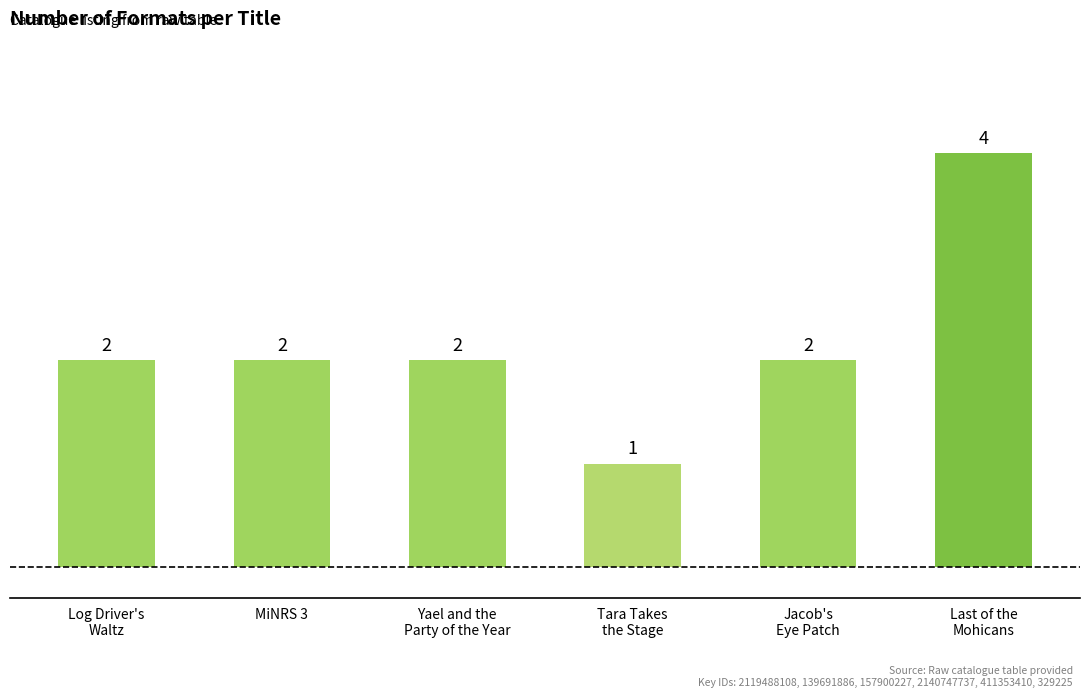

What is the sum of all values?

13